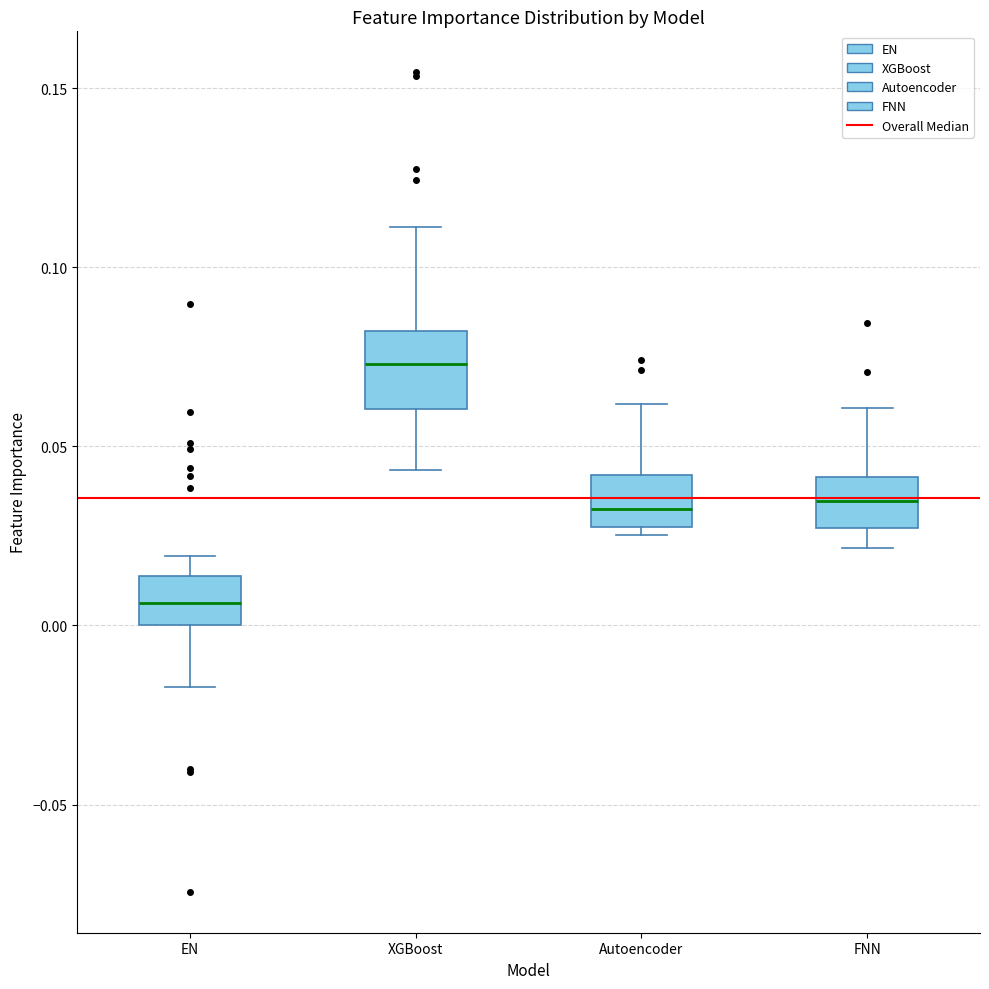

Where is the lower edge of the box for Autoencoder on the y-axis? The values are not printed on the chart, so give them approximately, as read against the axis.

0.025